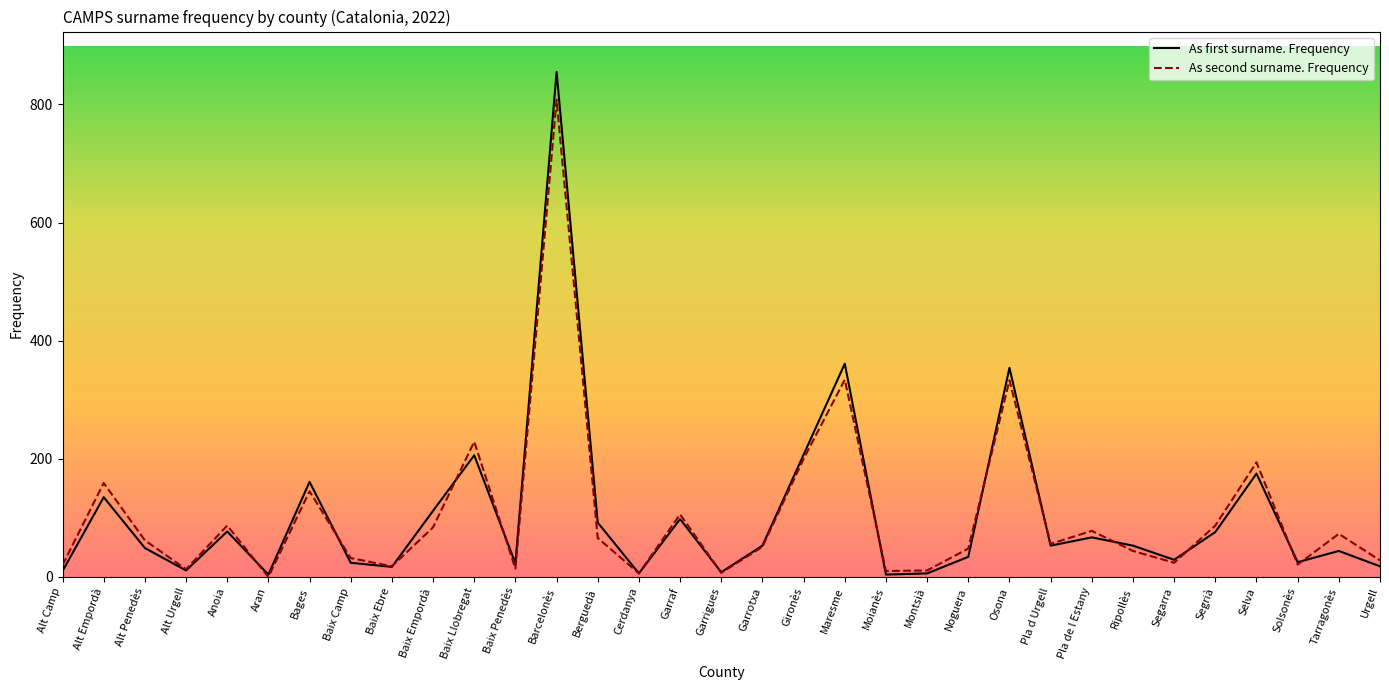

What is the maximum value for As second surname. Frequency?

808